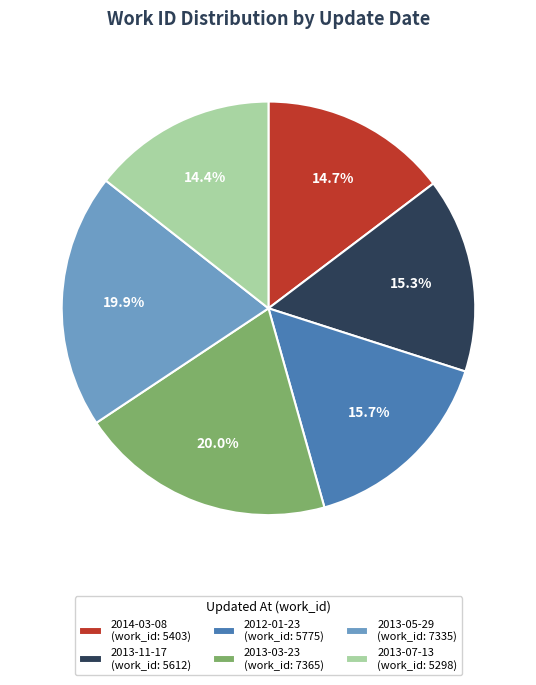

To the nearest percent, what is the difference between the largest and smallest slice percentages?

6%